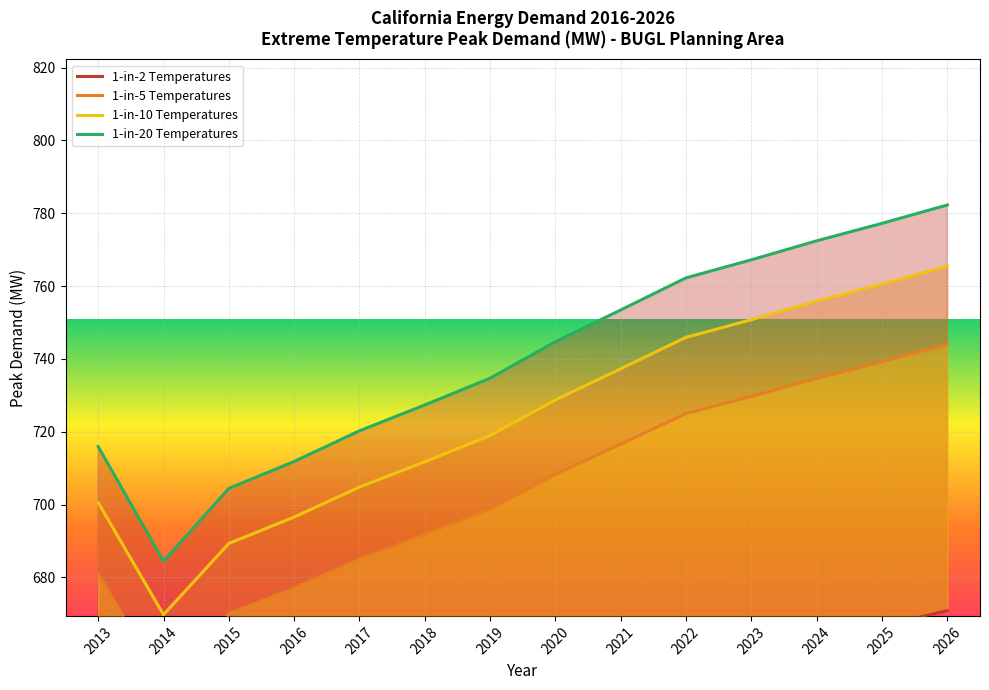

At which category does the chart reach its peak across all series?

2026